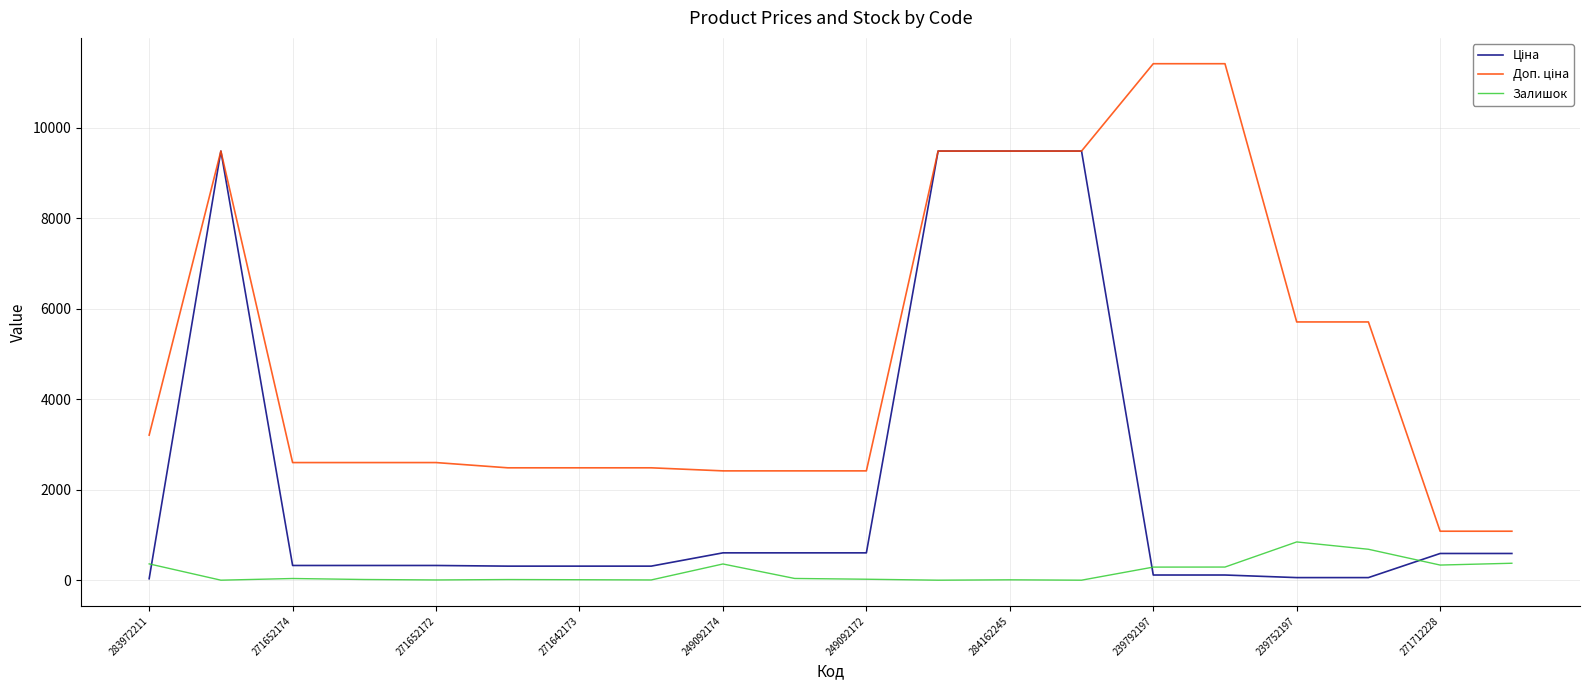

What is the average value of the Ціна series?

2159.5